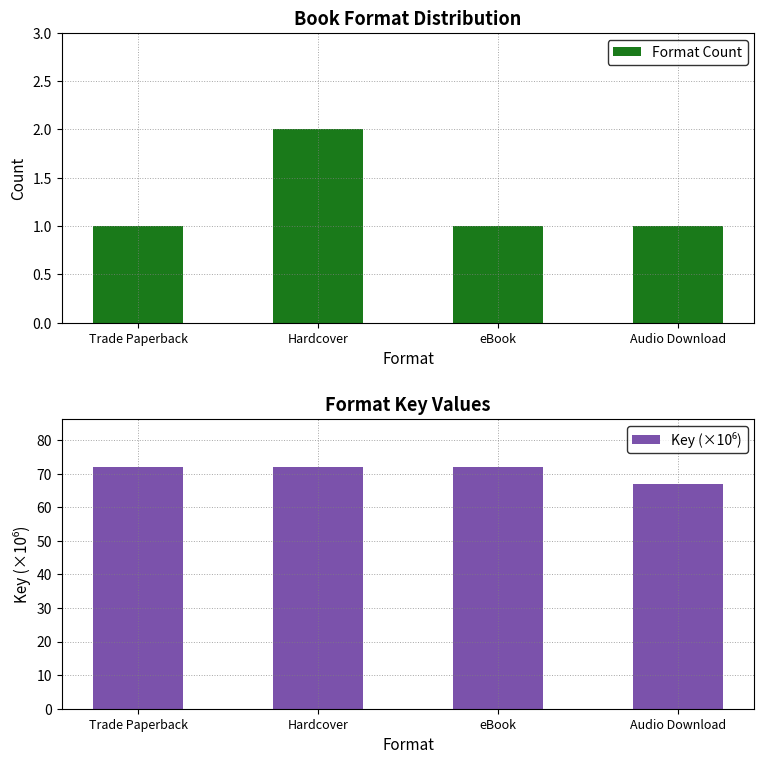

What is the label of the 1st bar from the left?

Trade Paperback